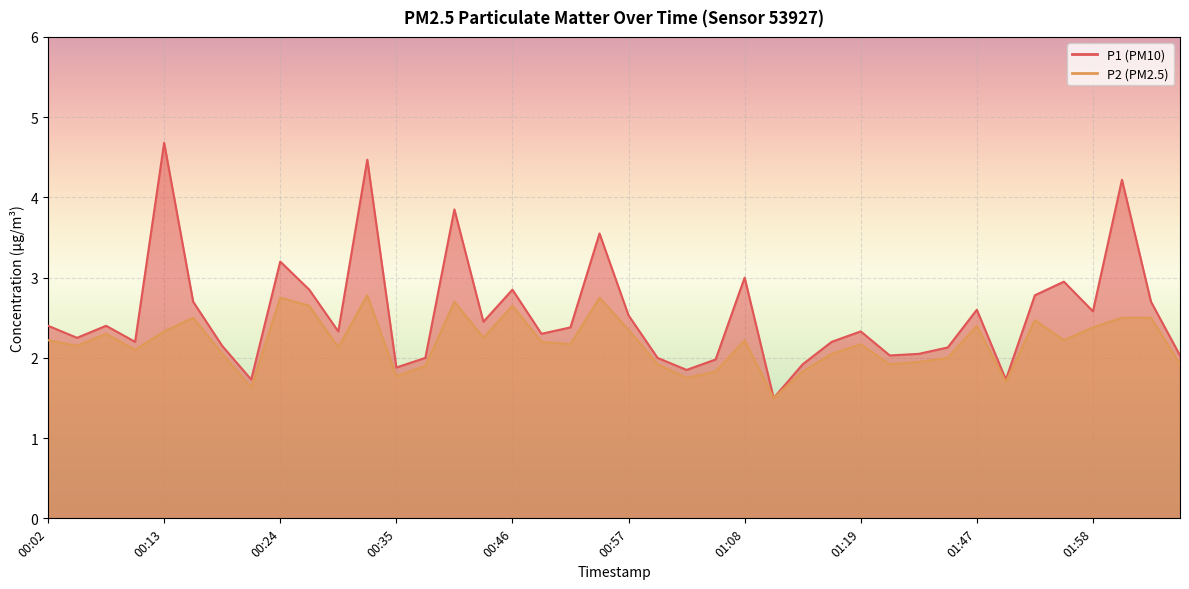

At how many categories does at least one series exceed 2?

31